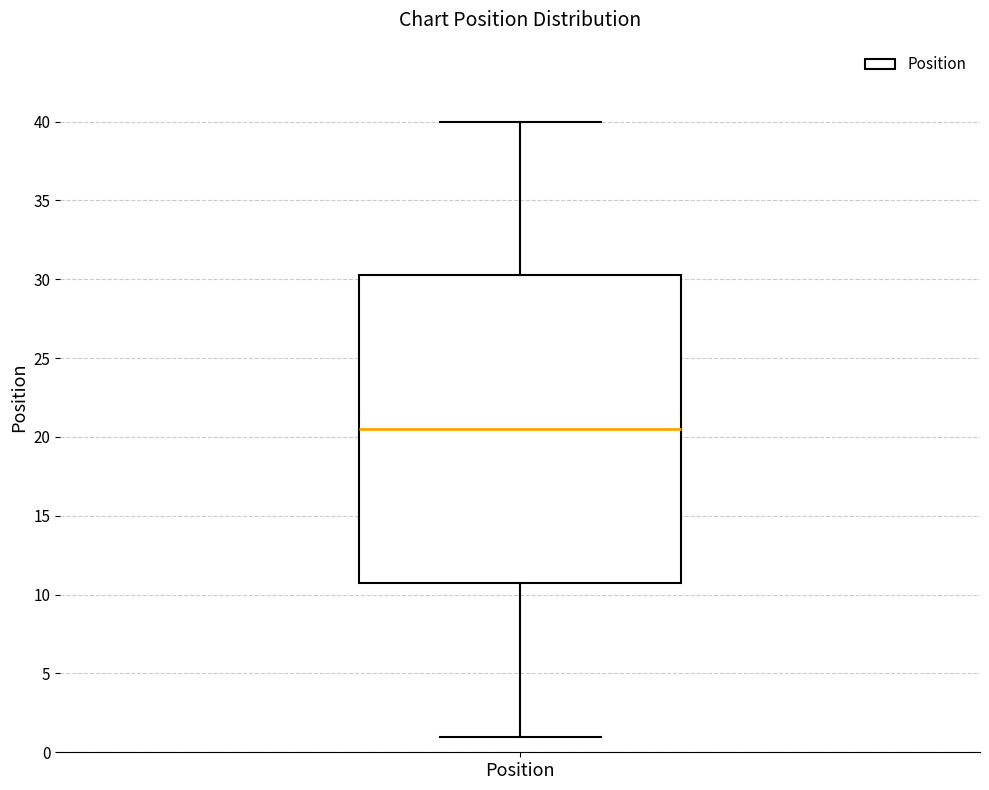

Where does the upper whisker of the box for Position end on the y-axis? The values are not printed on the chart, so give them approximately, as read against the axis.

40.0